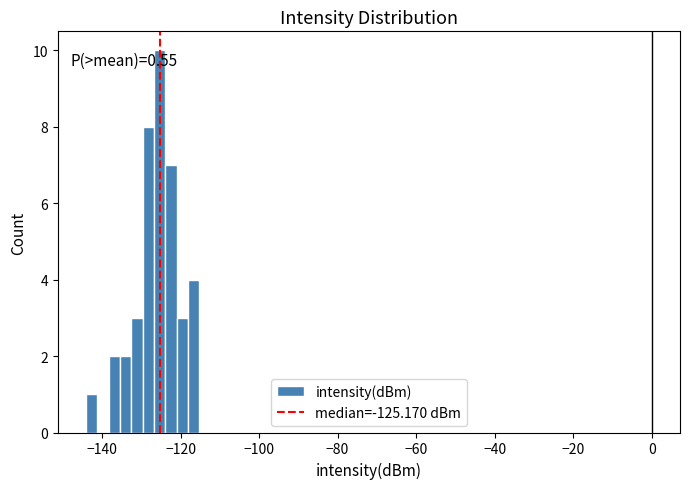

Read against the x-axis, roughly where is the centre of the tallest bar?

-126